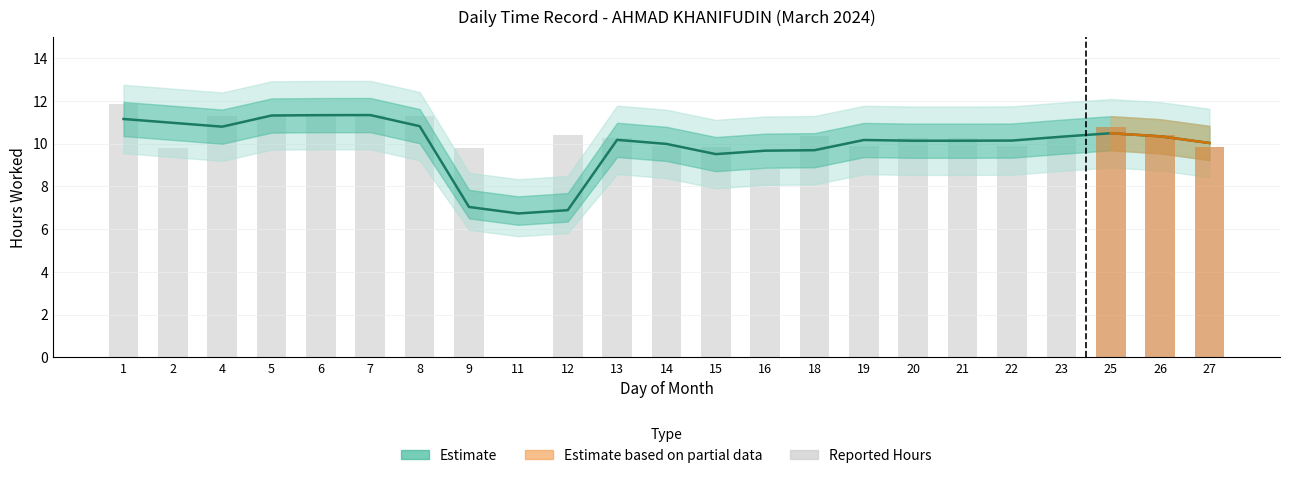

What is the greatest value displayed?

11.8